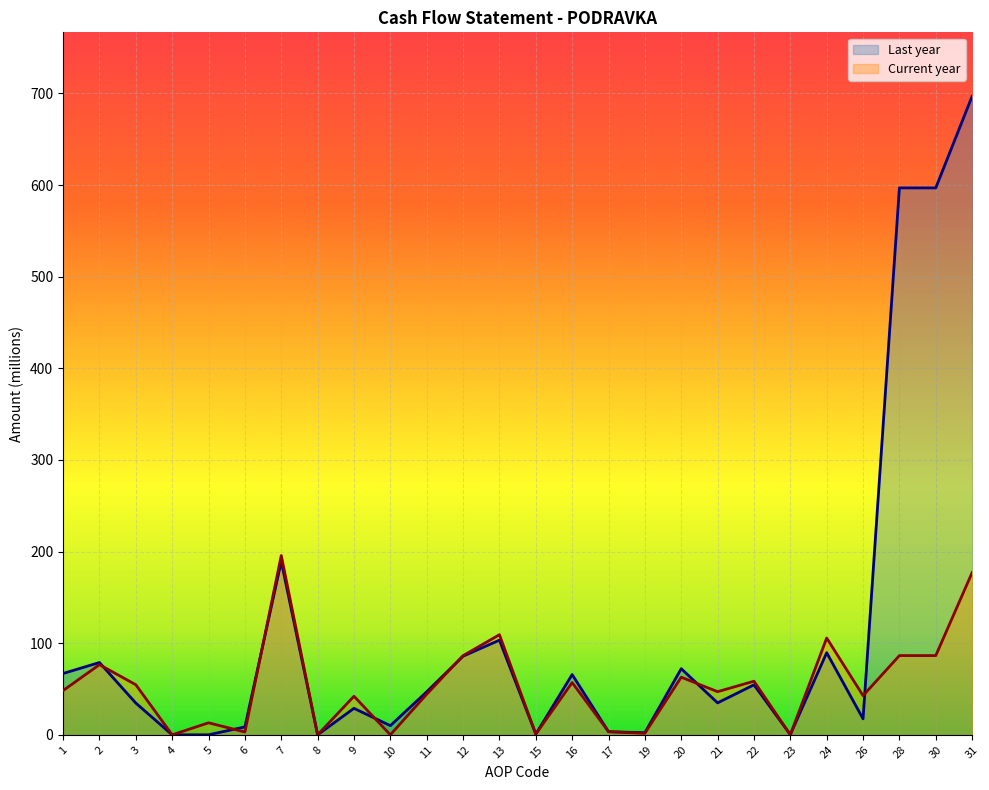

What is the spread (max minus min) of values at 9?

13.2